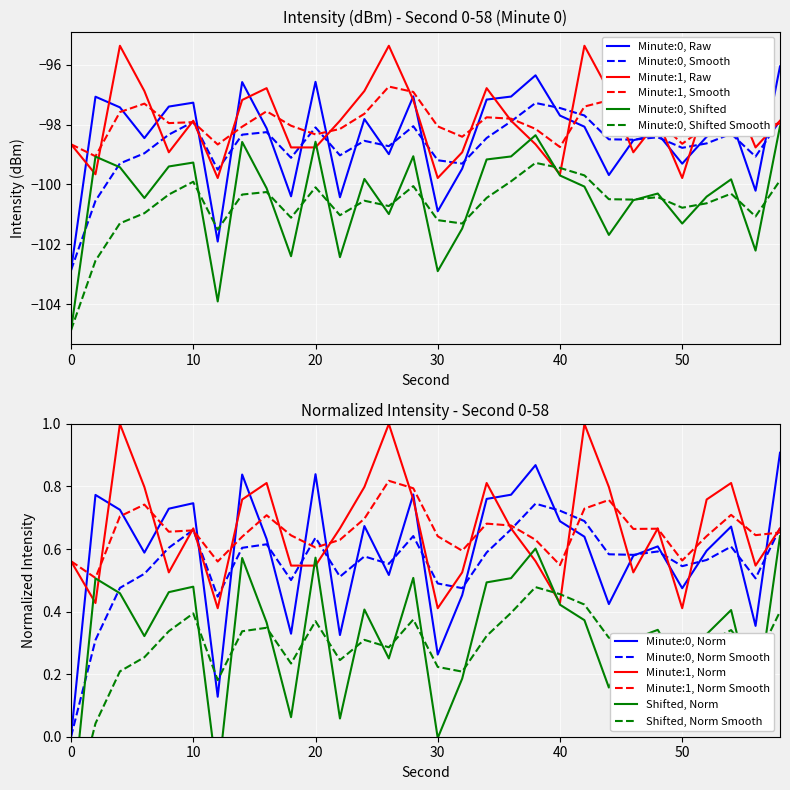

What is the sum of all intensity_min1 values?

-2937.1